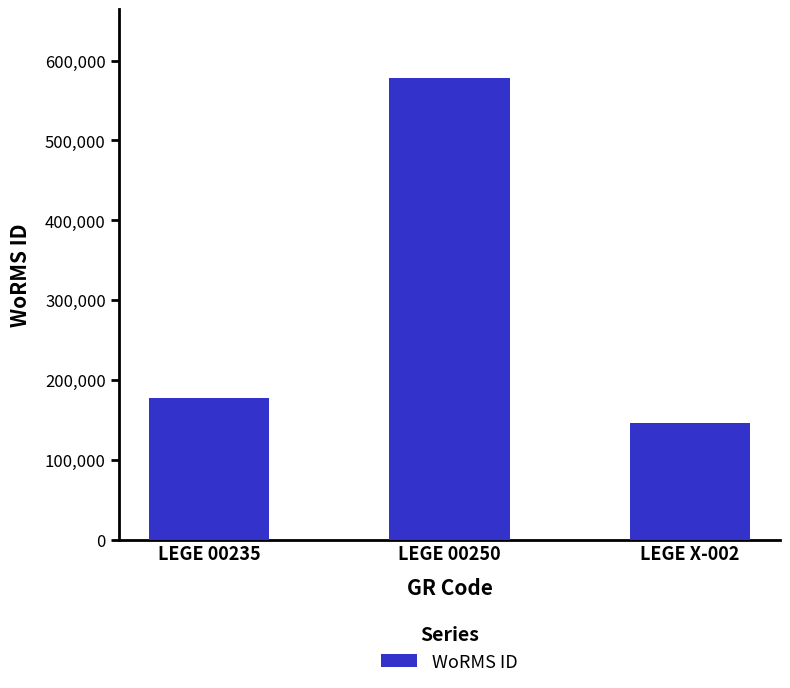

What is the label of the 2nd bar from the right?

LEGE 00250